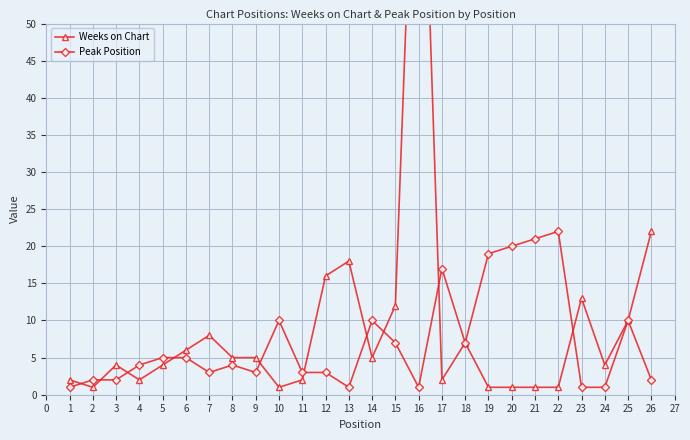

The Peak Position series shows 37 at 22. True or false?

False